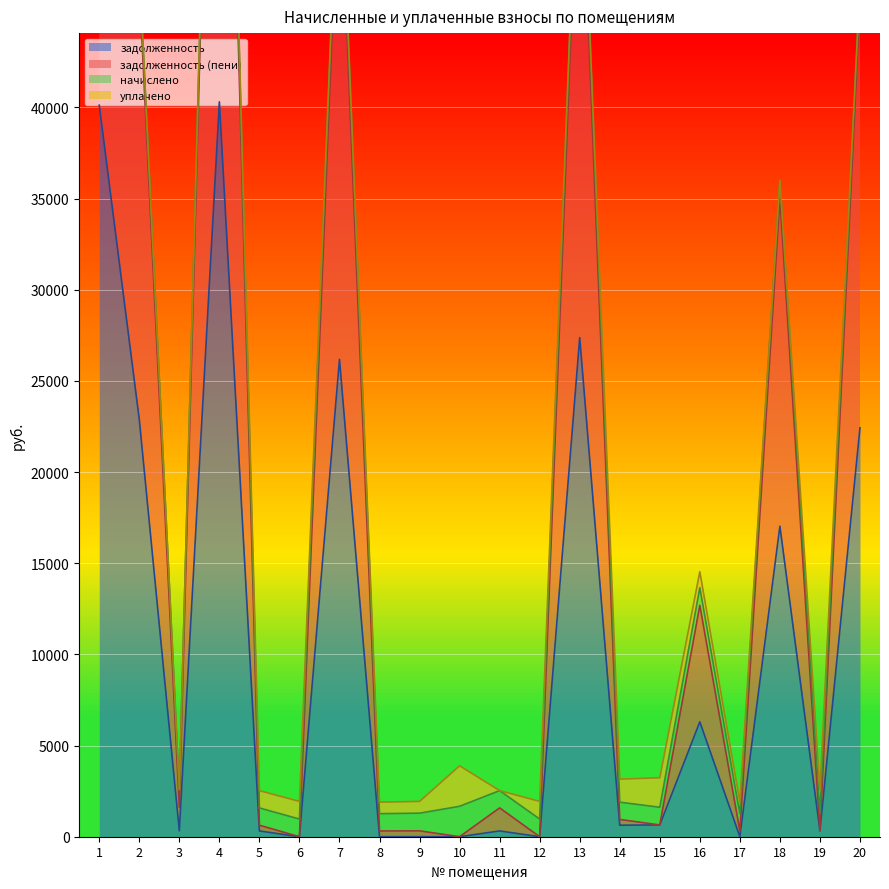

What is the highest value of the задолженность series?

40307.3